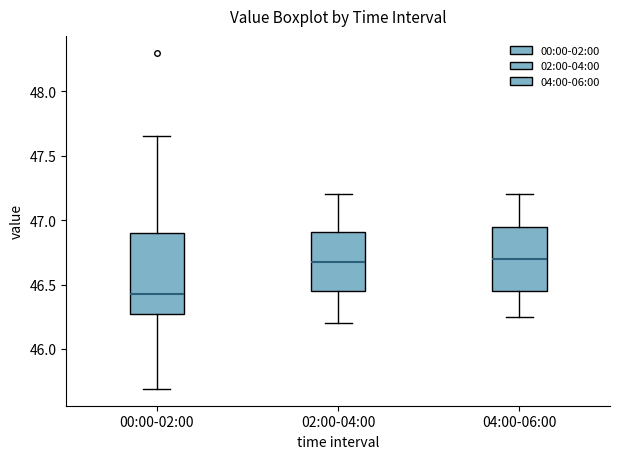

Where is the upper edge of the box for 00:00-02:00 on the y-axis? The values are not printed on the chart, so give them approximately, as read against the axis.

46.90